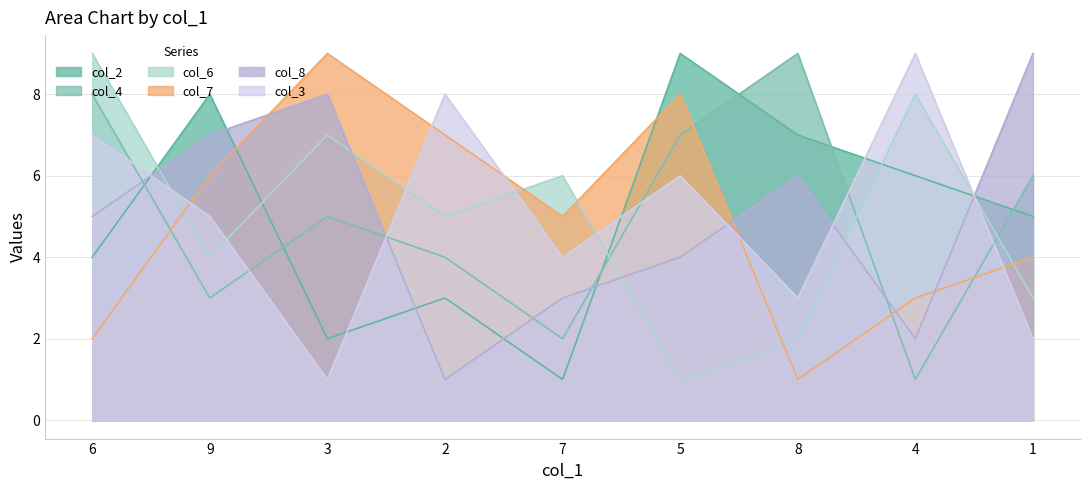

The col_6 series shows 9 at 6. True or false?

True